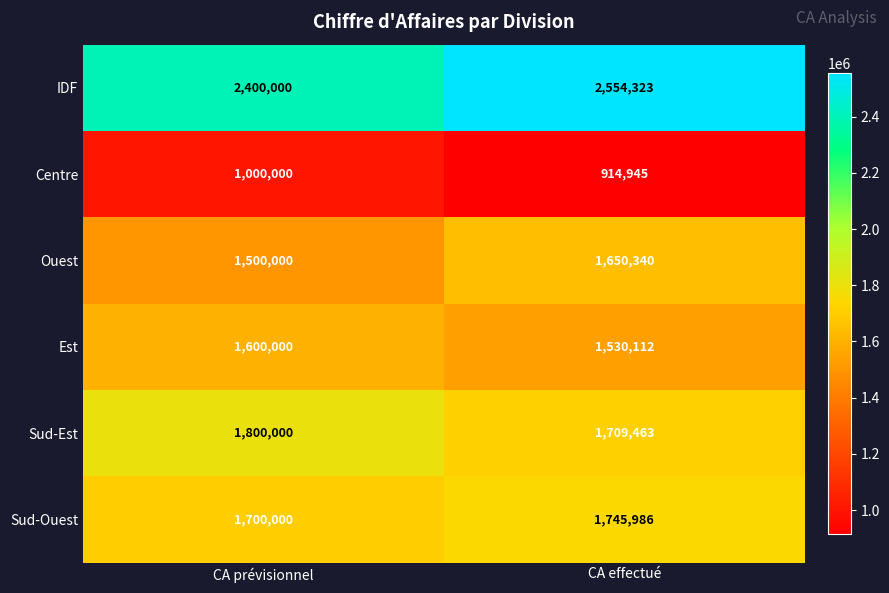

What is the sum of the Sud-Ouest values at CA effectué and CA prévisionnel?

3445986